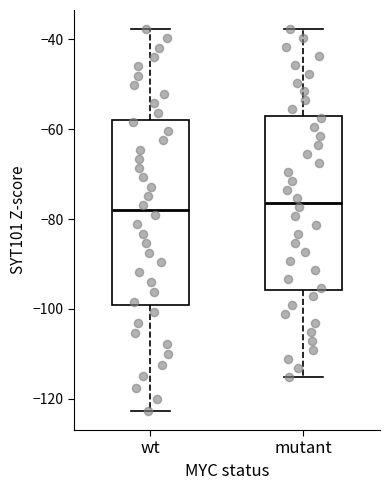

Where is the lower edge of the box for mutant on the y-axis? The values are not printed on the chart, so give them approximately, as read against the axis.

-96